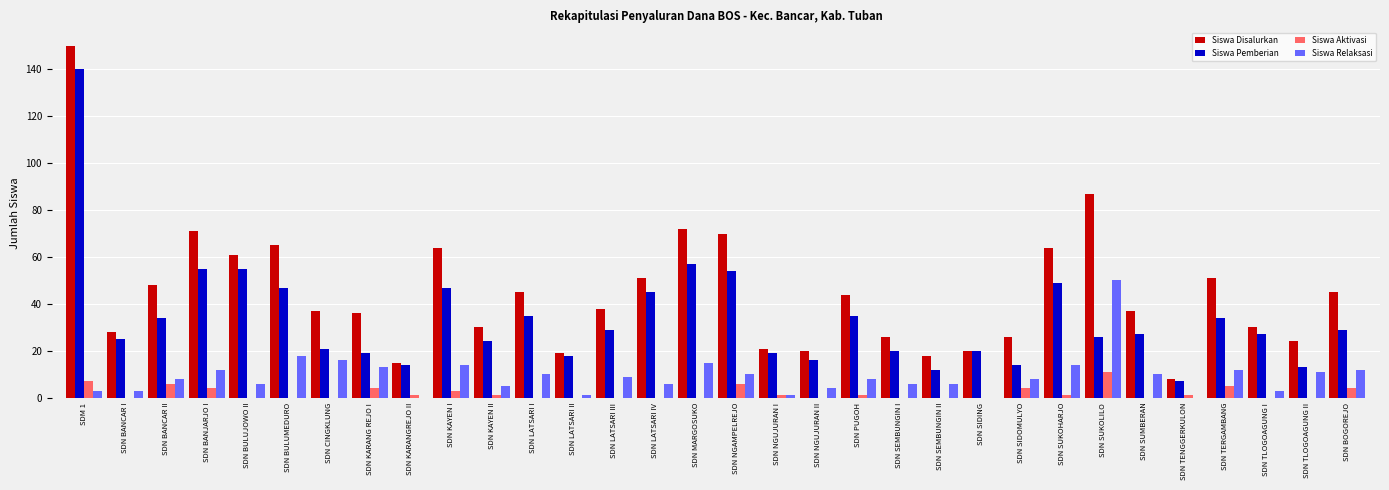

What is the sum of all Siswa Aktivasi values?

60